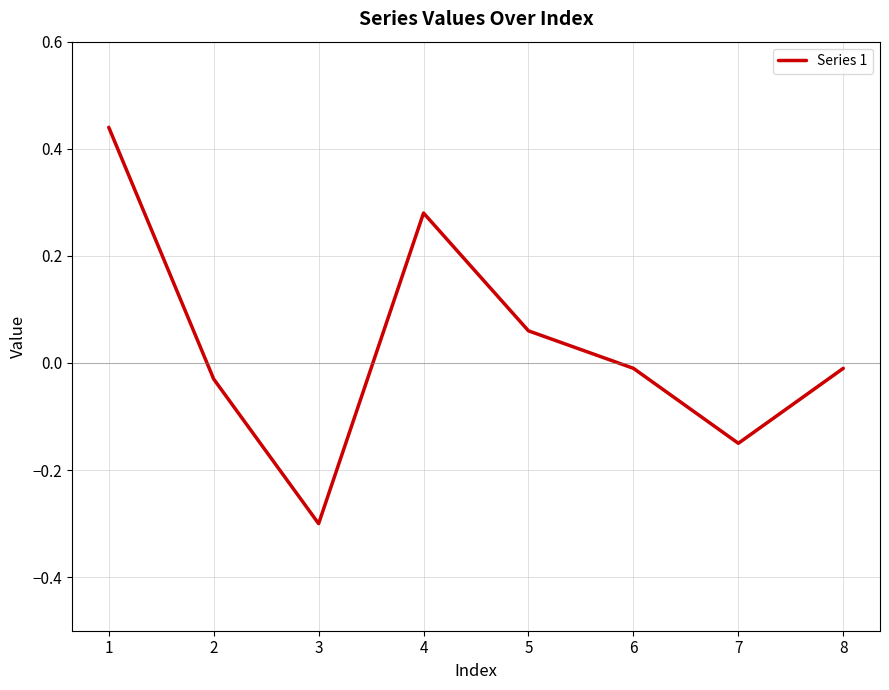

True or false: the data shows 0.1 at 4.

False